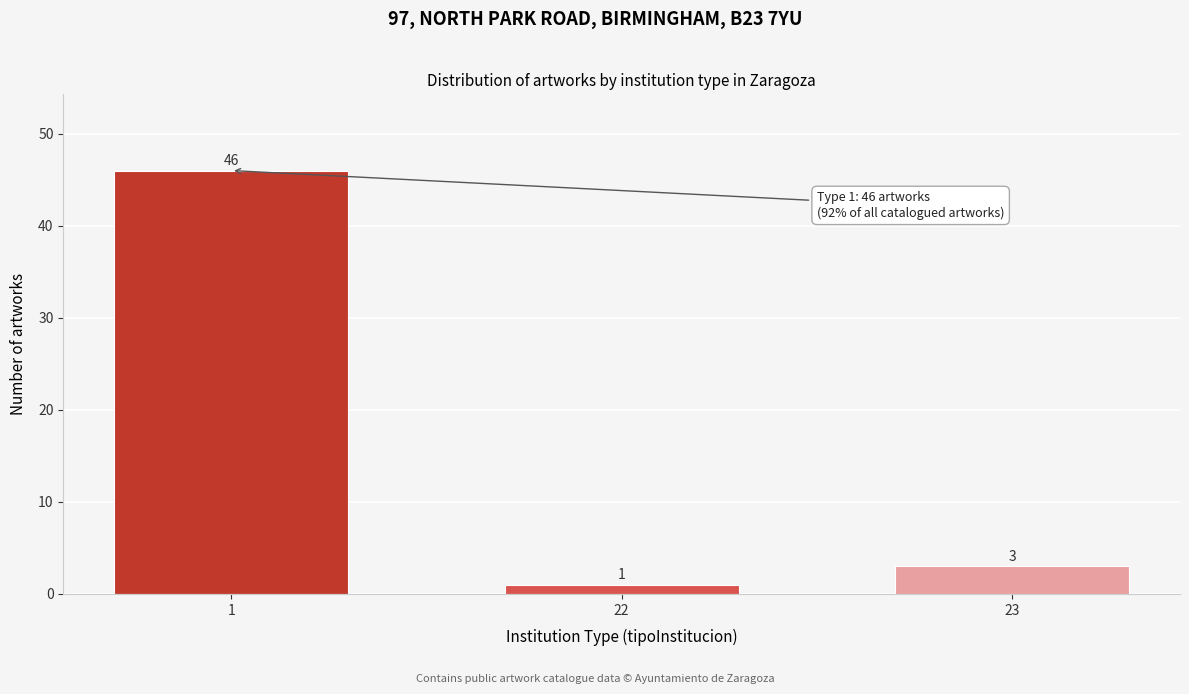

Reading right to left, list all the values displayed in this chart.

3	1	46